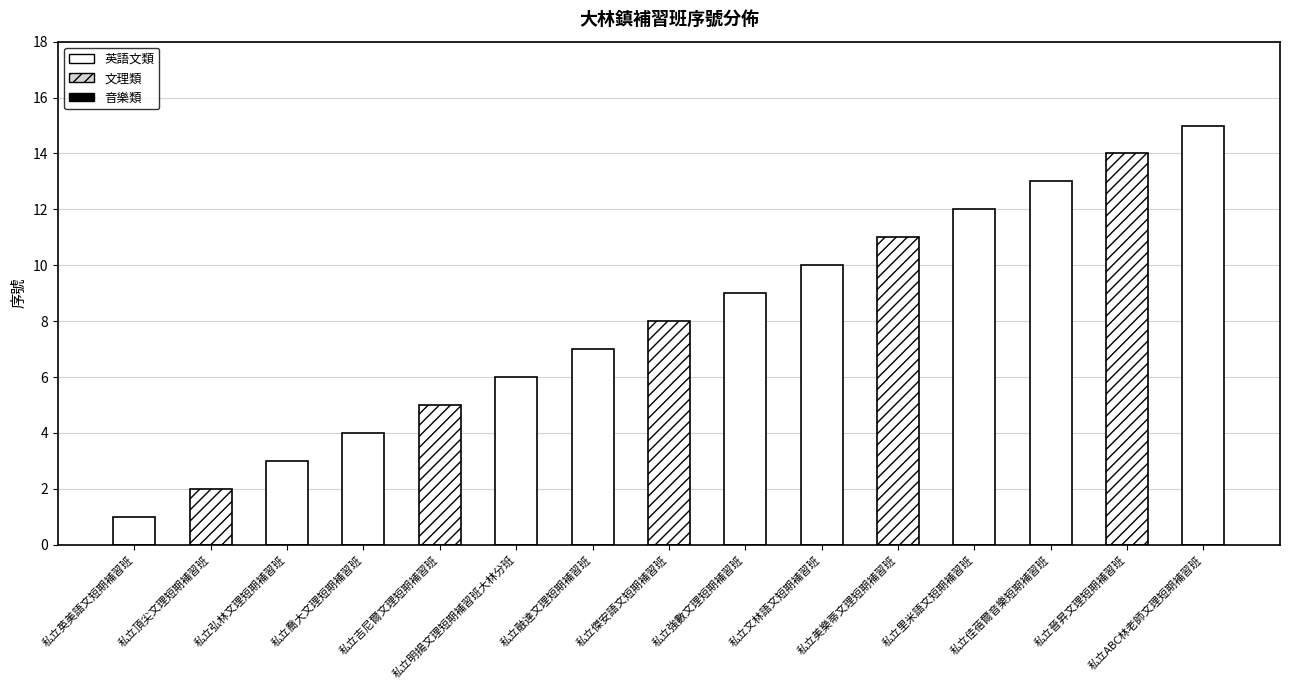

What is the difference between the maximum and minimum values?

14